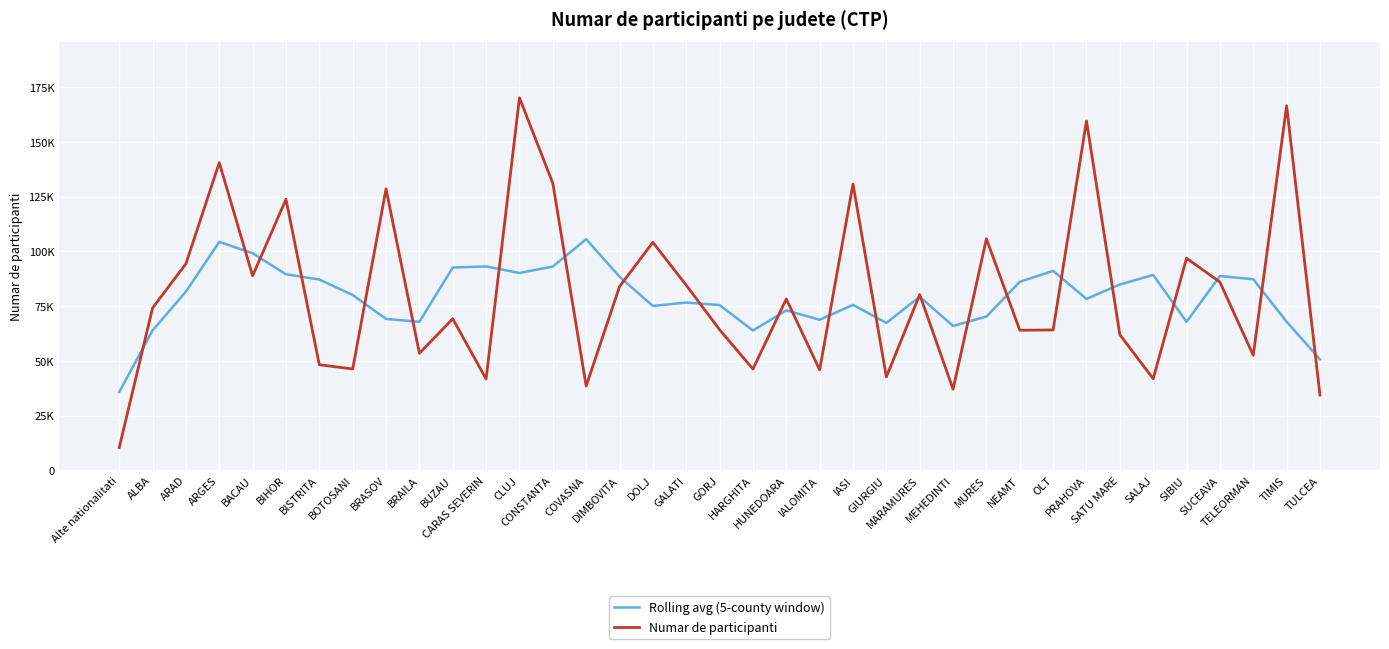

Reading left to right, list all the values displayed in this chart.

Rolling avg (5-county window): 35781.2	63900.0	81680.4	104387.4	99198.4	89581.8	87179.6	80099.0	69172.8	67870.0	92657.0	93177.6	90177.8	93123.2	105614.4	88484.8	75098.4	76653.0	75520.6	63864.4	73107.8	68791.6	75599.0	67350.4	79331.4	65970.8	70264.0	86140.0	91118.2	78329.0	84910.4	89288.6	67859.2	88791.8	87300.6	67916.6	50710.6
Numar de participanti: 10335.0	74176.0	94395.0	140594.0	88902.0	123870.0	48231.0	46312.0	128583.0	53499.0	69239.0	41717.0	170247.0	131186.0	38500.0	83966.0	104173.0	84599.0	64254.0	46273.0	78304.0	45892.0	130816.0	42673.0	80310.0	37061.0	105797.0	64013.0	64139.0	159690.0	61952.0	41851.0	96920.0	86030.0	52543.0	166615.0	34395.0